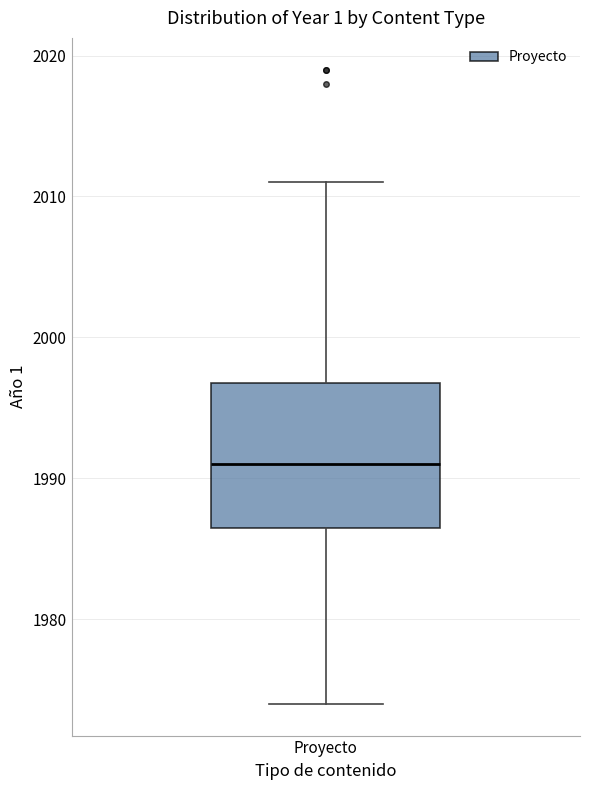

Transcribe this box plot: give where the median line is, the range the box spans, and where the two whiskers end, as read against the y-axis. The values are not printed on the chart, so give them approximately, as read against the axis.

median 1991, box 1987 to 1997, whiskers 1974 to 2011